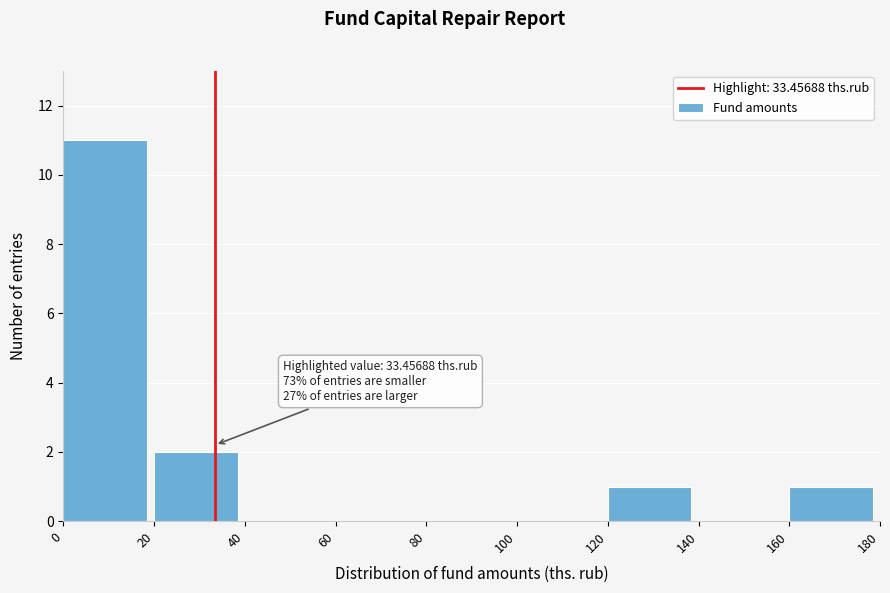

Which range on the x-axis has the tallest bar?

0 to 20